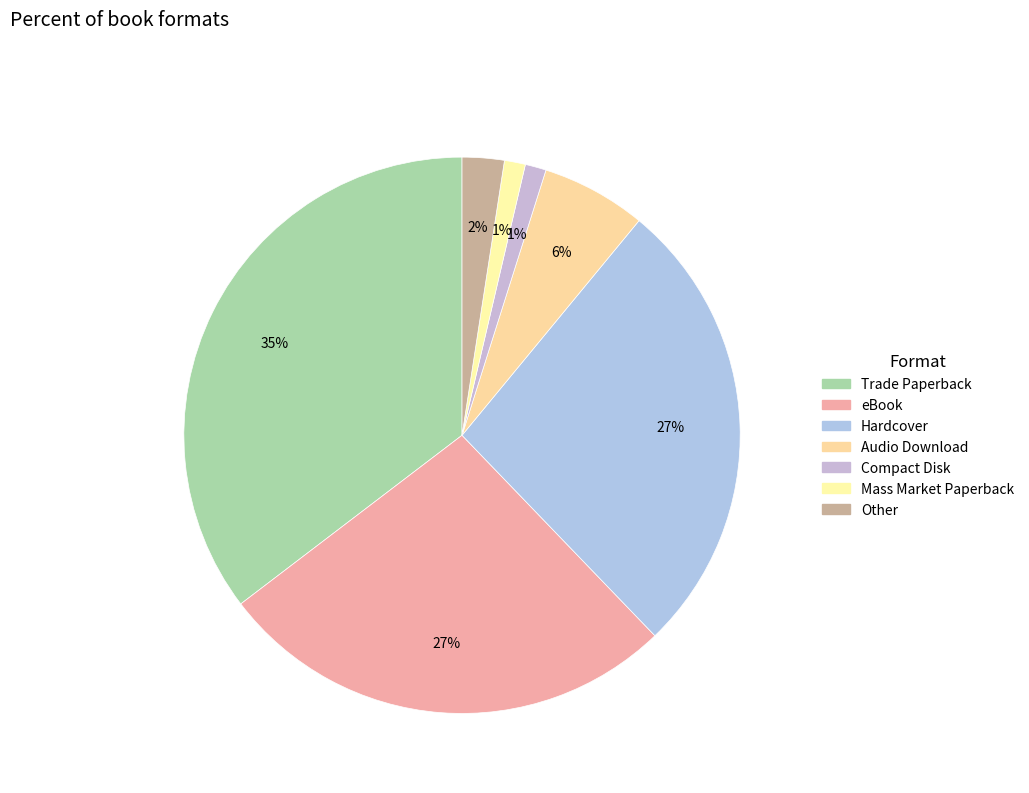

To the nearest percent, what is the combined percentage of eBook and Other?

29%